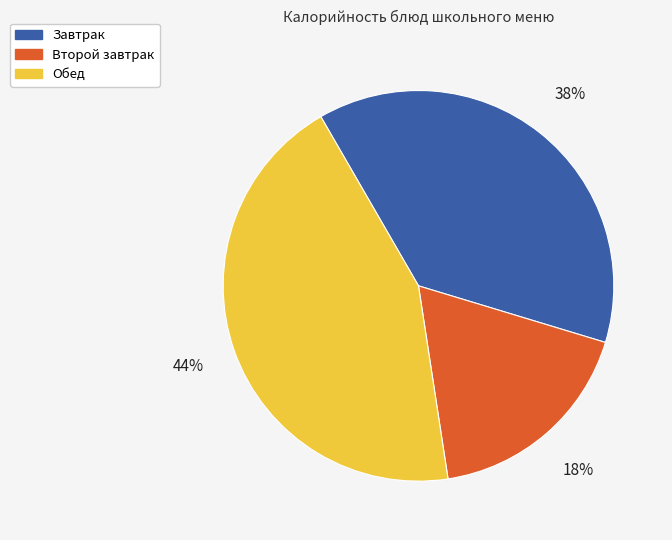

To the nearest percent, what is the difference between the largest and smallest slice percentages?

26%